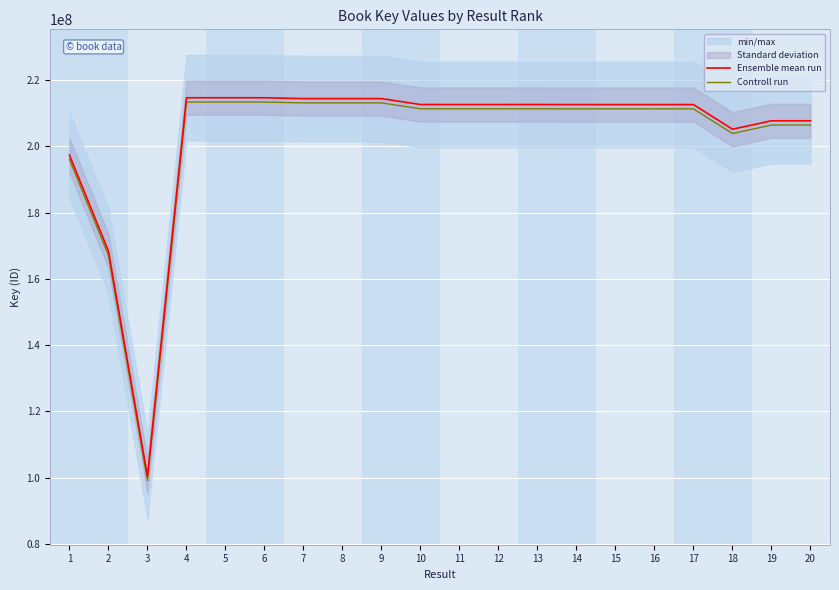

Reading right to left, list all the values displayed in this chart.

Ensemble mean run: 20=207743332.0	19=207742751.0	18=205198661.0	17=212635589.0	16=212634253.0	15=212639548.0	14=212638842.0	13=212652344.0	12=212652086.0	11=212651942.0	10=212651736.0	9=214439545.0	8=214439916.0	7=214439770.0	6=214691044.0	5=214692360.0	4=214692200.0	3=100403786.0	2=168402821.0	1=197387175.0
Controll run: 20=206452052.8	19=206451471.8	18=203907381.8	17=211344309.8	16=211342973.8	15=211348268.8	14=211347562.8	13=211361064.8	12=211360806.8	11=211360662.8	10=211360456.8	9=213148265.8	8=213148636.8	7=213148490.8	6=213399764.8	5=213401080.8	4=213400920.8	3=99112506.8	2=167111541.8	1=196095895.8